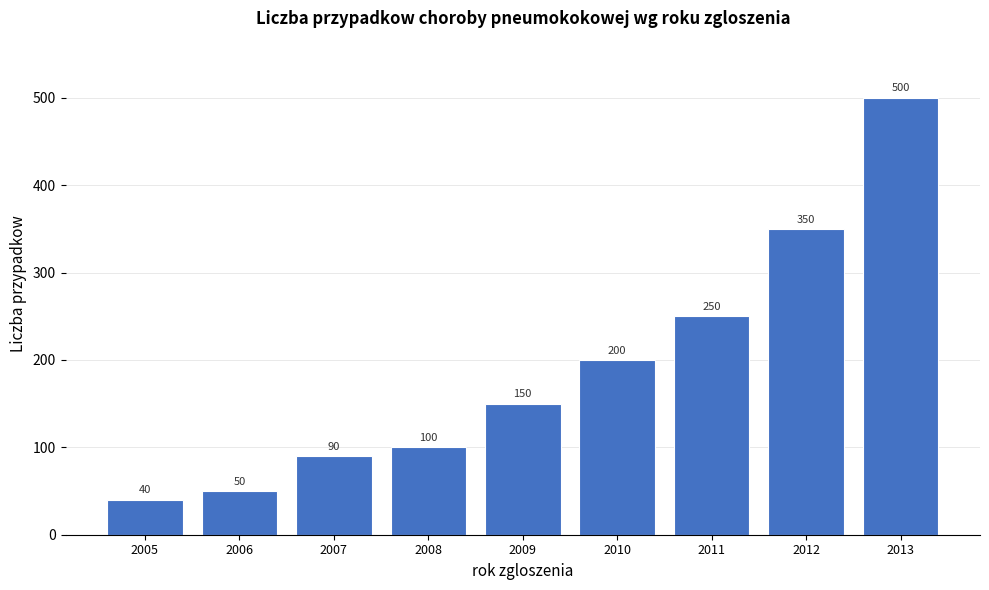

Reading right to left, list all the values displayed in this chart.

500	350	250	200	150	100	90	50	40